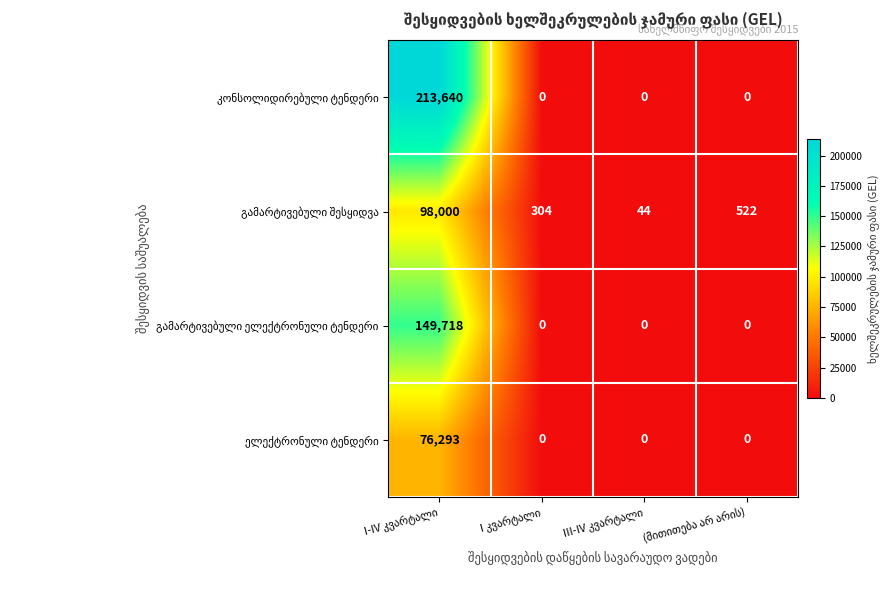

What is the maximum value shown in the chart?

213640